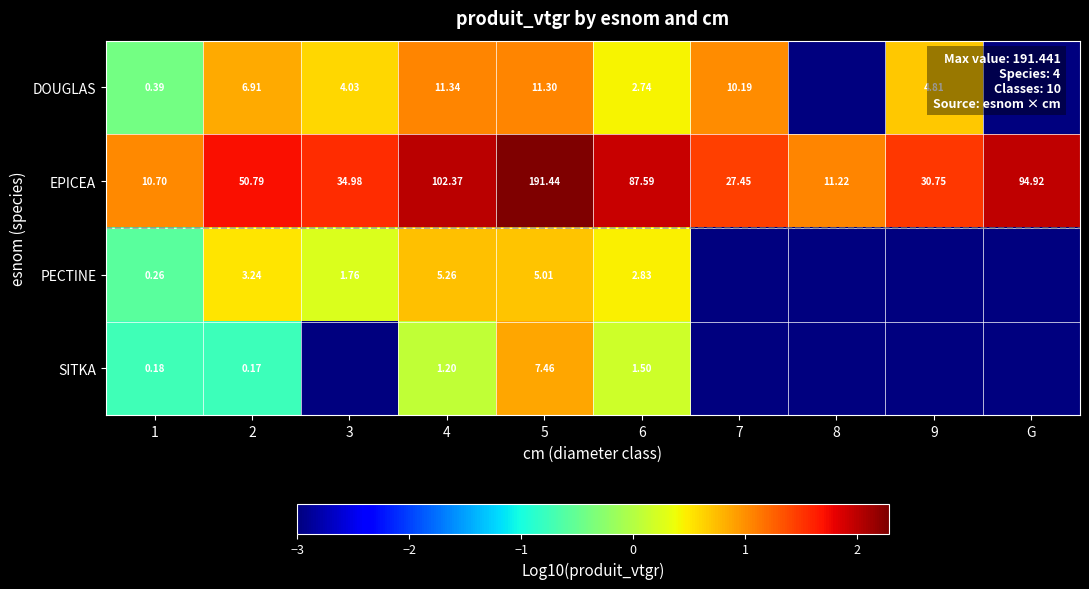

Is it true that EPICEA equals 3.5 at G?

False